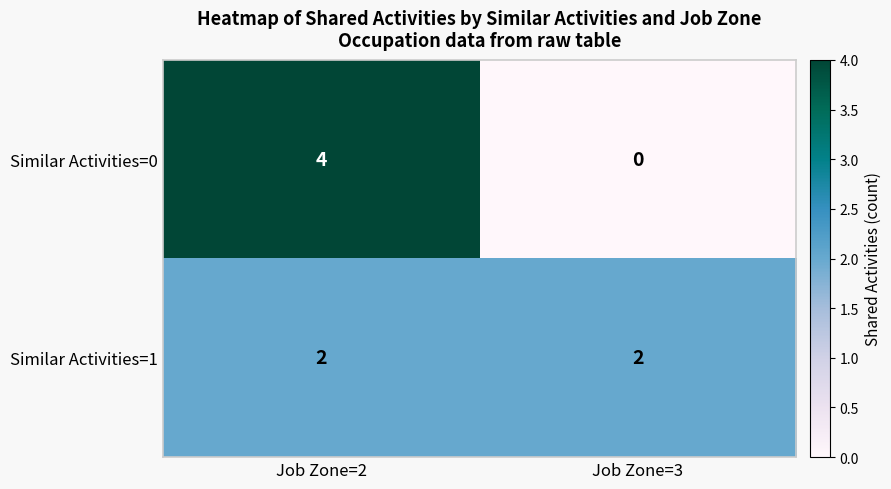

Between Job Zone=2 and Job Zone=3, which series saw the biggest shift?

Similar Activities=0